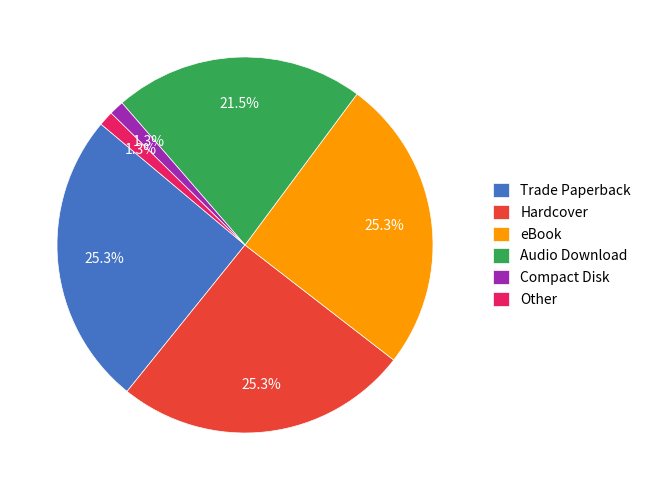

The Compact Disk slice represents 1% of the pie. True or false?

True